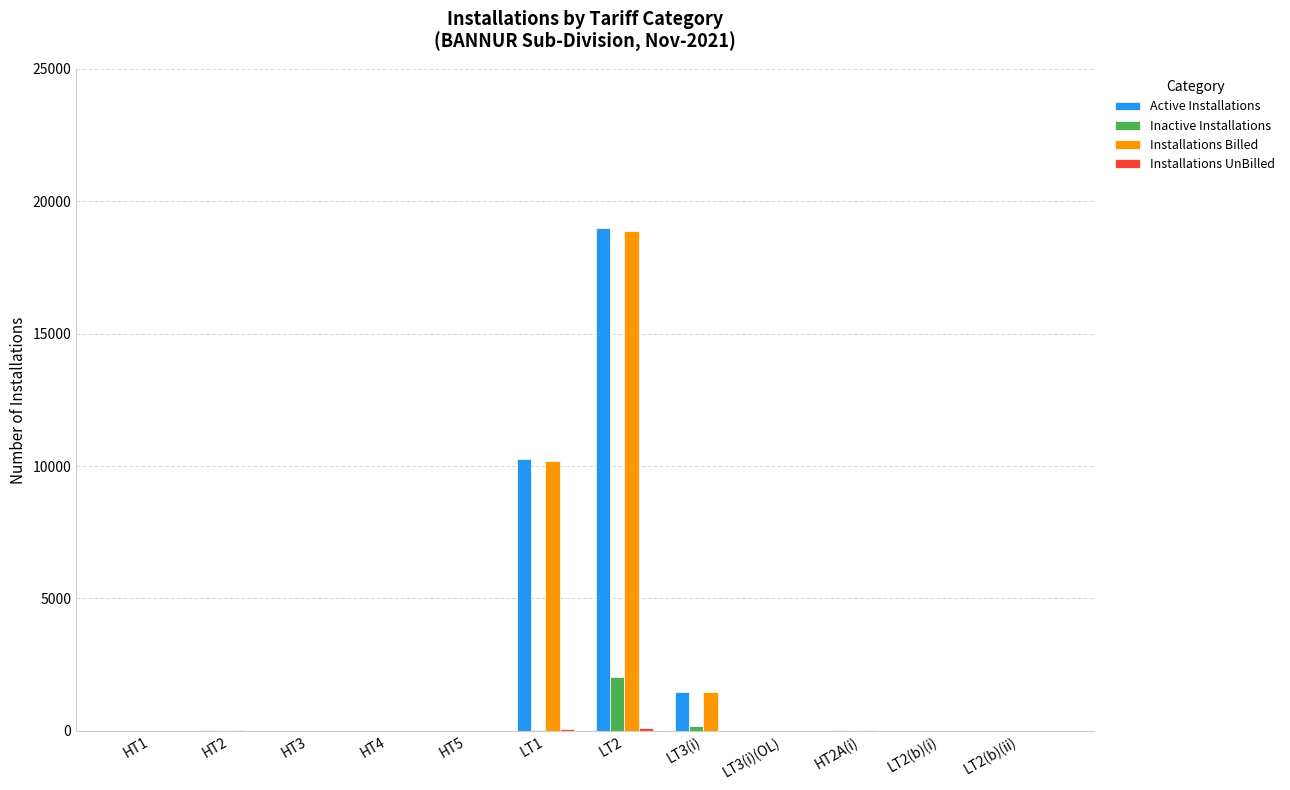

The value of Inactive Installations at HT4 is -1270. True or false?

False